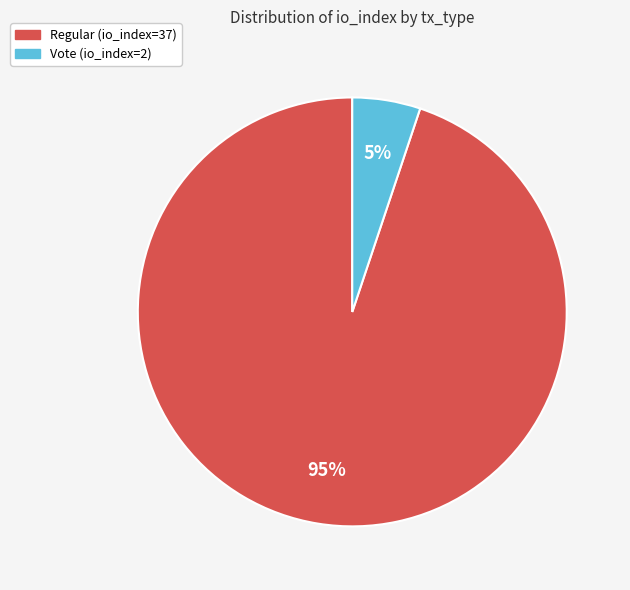

To the nearest percent, what is the average slice percentage?

50%